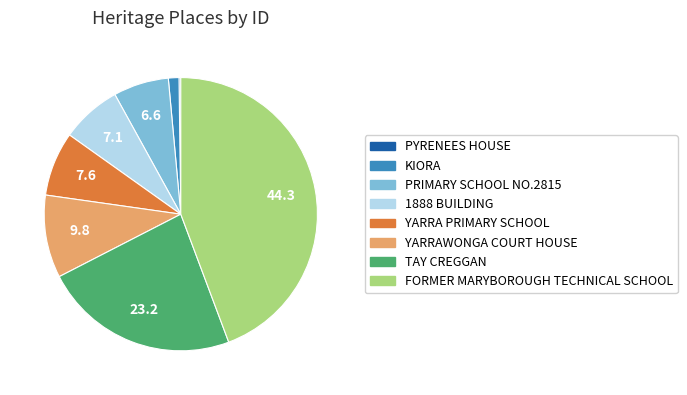

Combined, do YARRAWONGA COURT HOUSE and 1888 BUILDING account for over 50%?

No